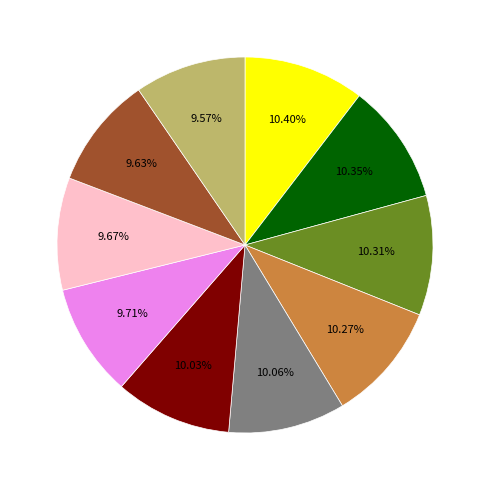

Is there any slice that represents more than half of the pie?

No